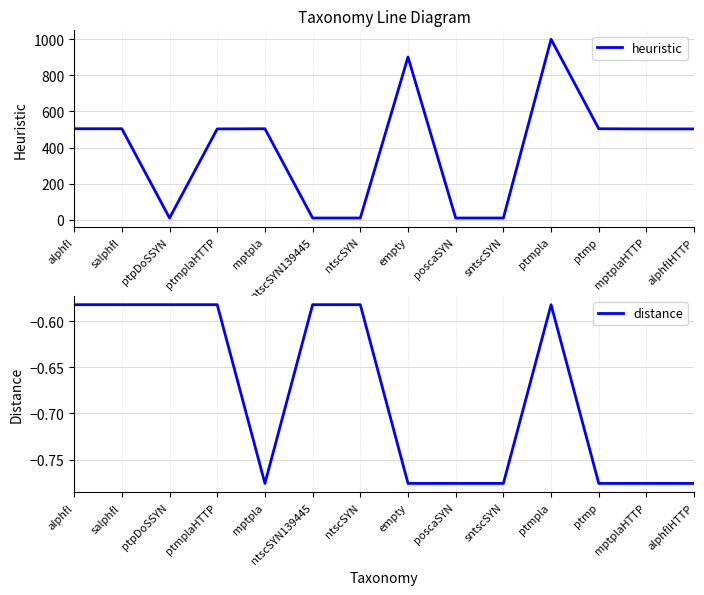

Where is distance nearest to the value 0?

alphfl